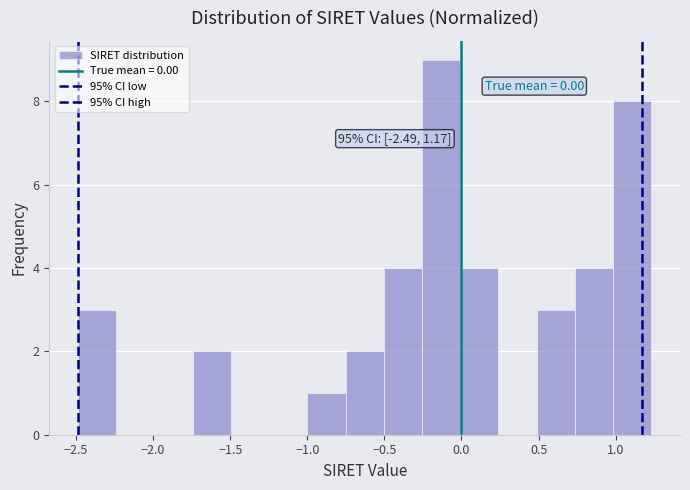

Which range on the x-axis has the tallest bar?

-0.25 to 0.00